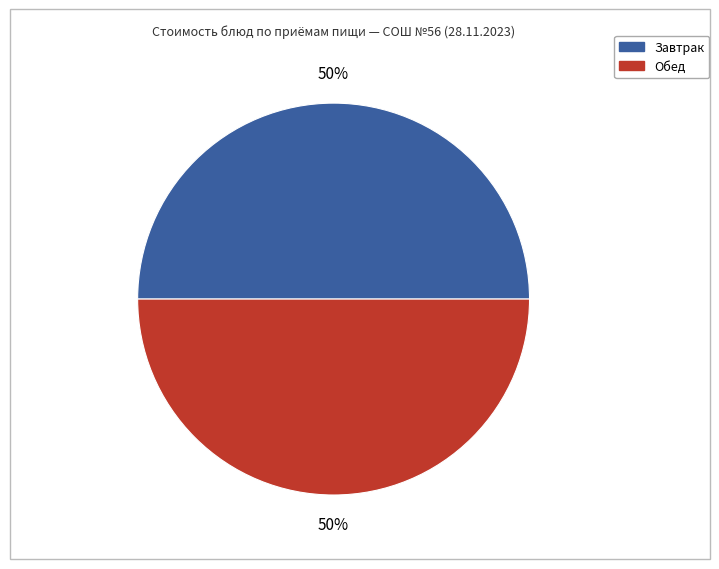

To the nearest percent, what is the average slice percentage?

50%